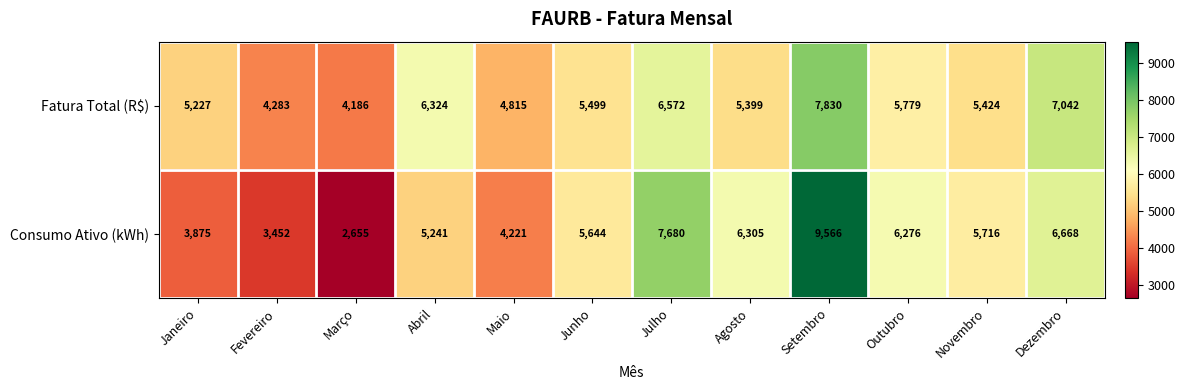

How many distinct data groups are displayed?

2